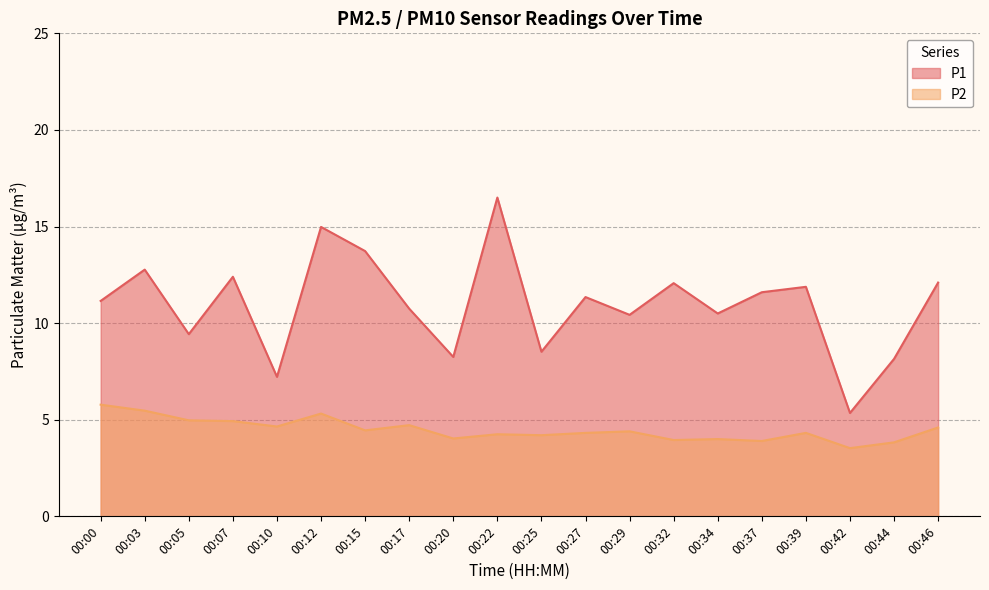

Reading left to right, transcribe all the data shown in this chart.

P1: 11.2	12.8	9.4	12.4	7.2	15.0	13.7	10.8	8.2	16.5	8.5	11.3	10.4	12.1	10.5	11.6	11.9	5.3	8.2	12.1
P2: 5.8	5.5	5.0	4.9	4.7	5.3	4.5	4.7	4.0	4.2	4.2	4.3	4.4	4.0	4.0	3.9	4.3	3.5	3.8	4.6